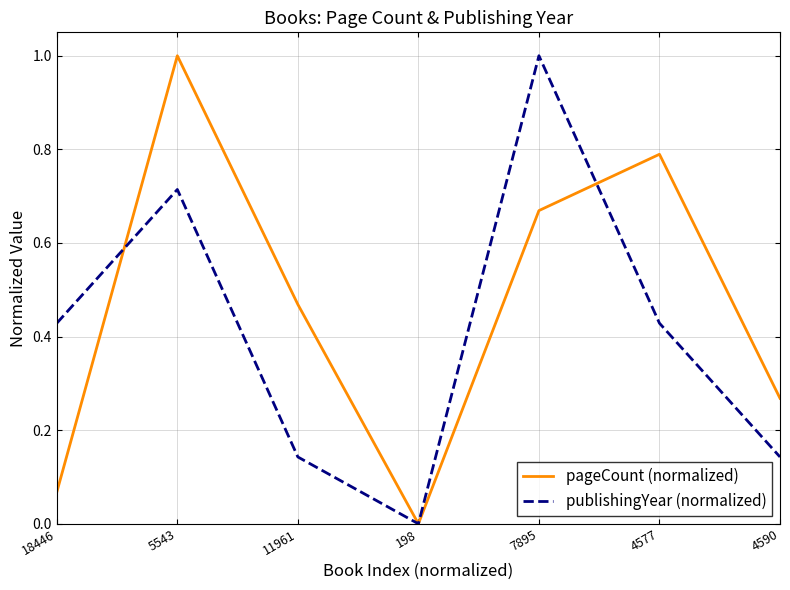

Is the value of pageCount (normalized) at 4577 greater than the value of publishingYear (normalized) at 5543?

Yes